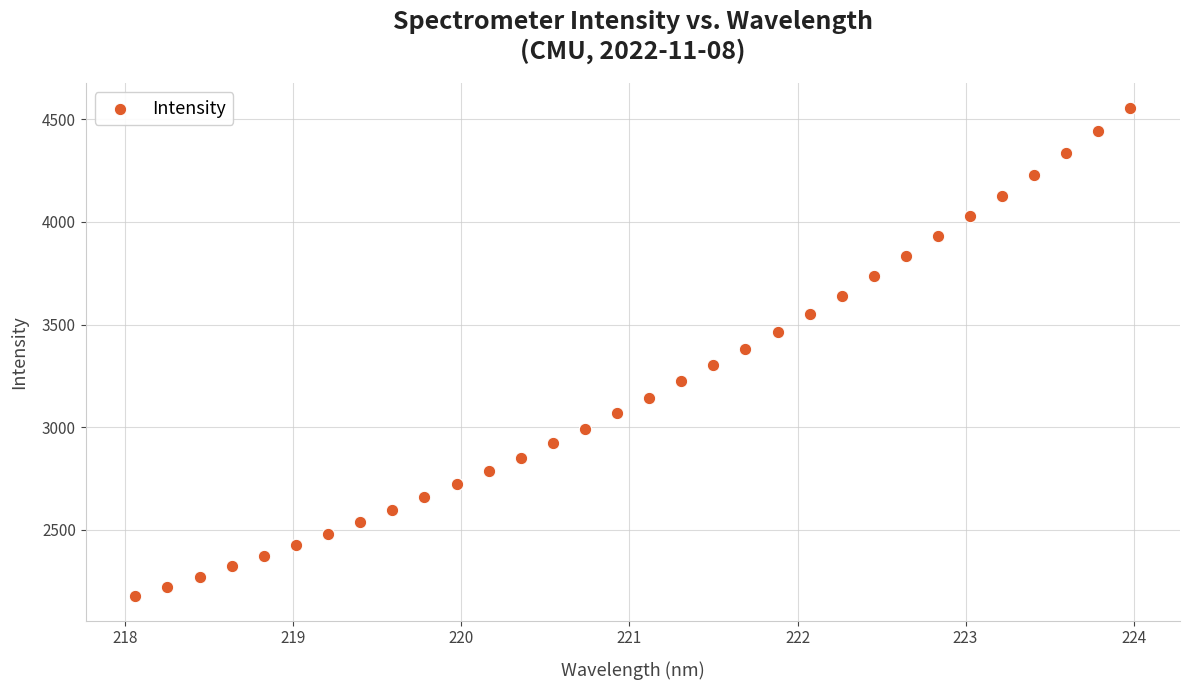

What is the range of Y values (max minus min)?

2379.9